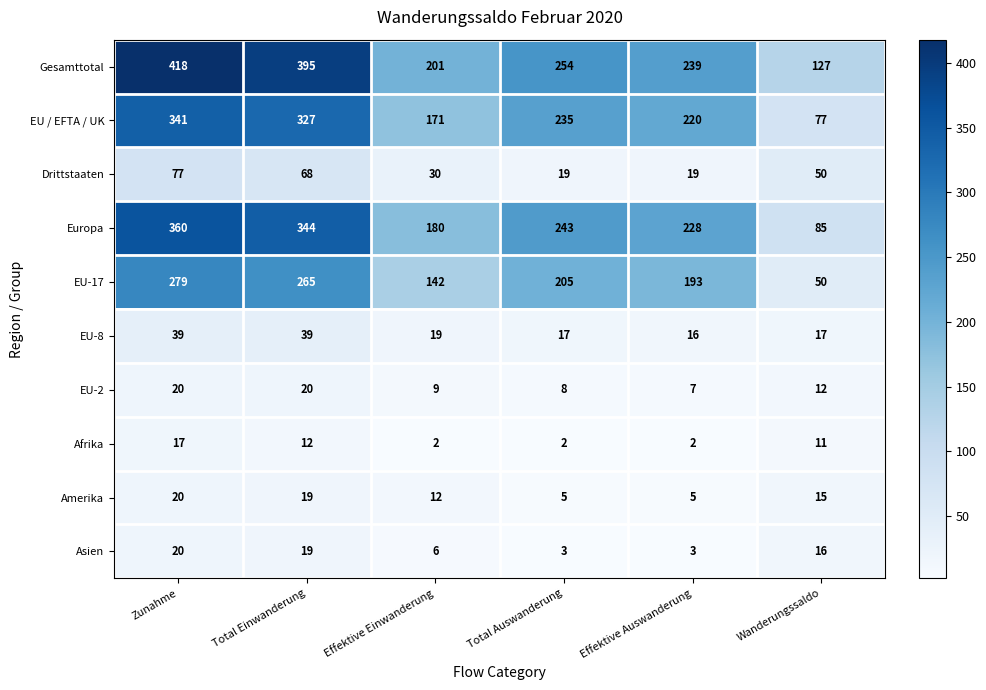

At Effektive Auswanderung, list the series in order from largest to smallest.

Gesamttotal, Europa, EU / EFTA / UK, EU-17, Drittstaaten, EU-8, EU-2, Amerika, Asien, Afrika